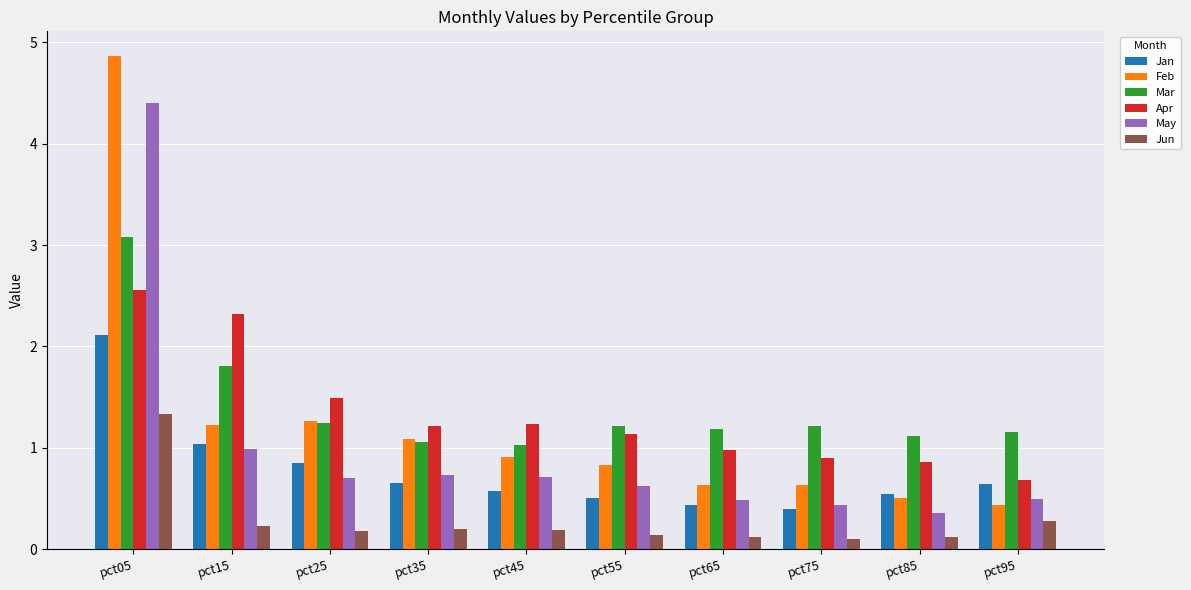

What is the value of the May bar at the 1st from the left?

4.4